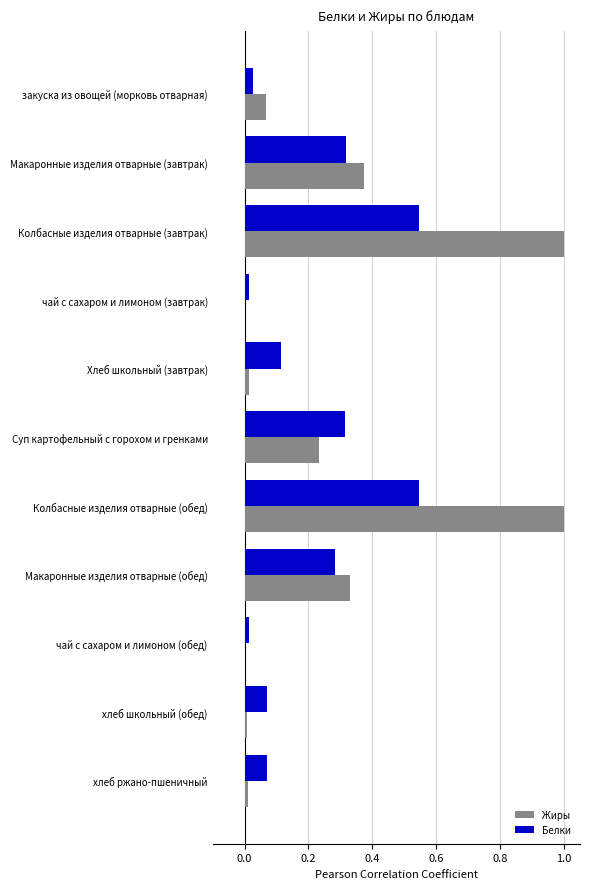

Between Макаронные изделия отварные (завтрак) and Колбасные изделия отварные (обед), which series saw the biggest shift?

Жиры